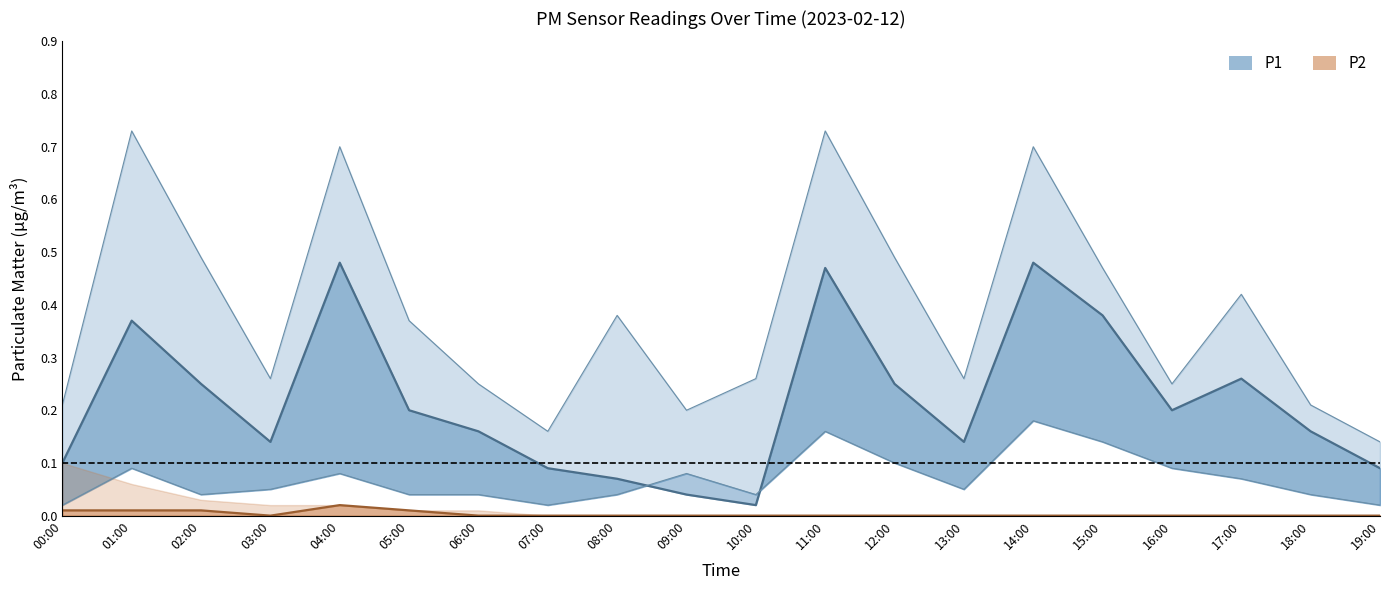

At which label does P2 reach its peak?

04:00